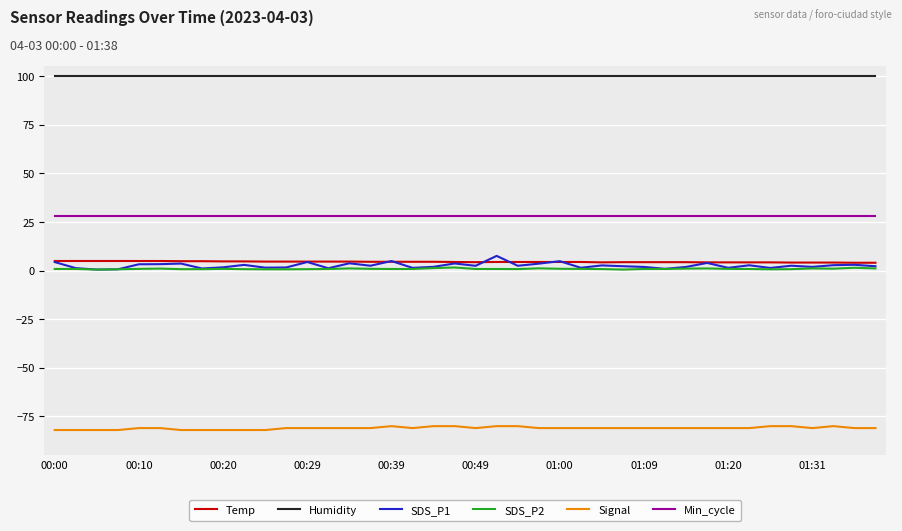

True or false: Temp and Humidity cross at least once.

False